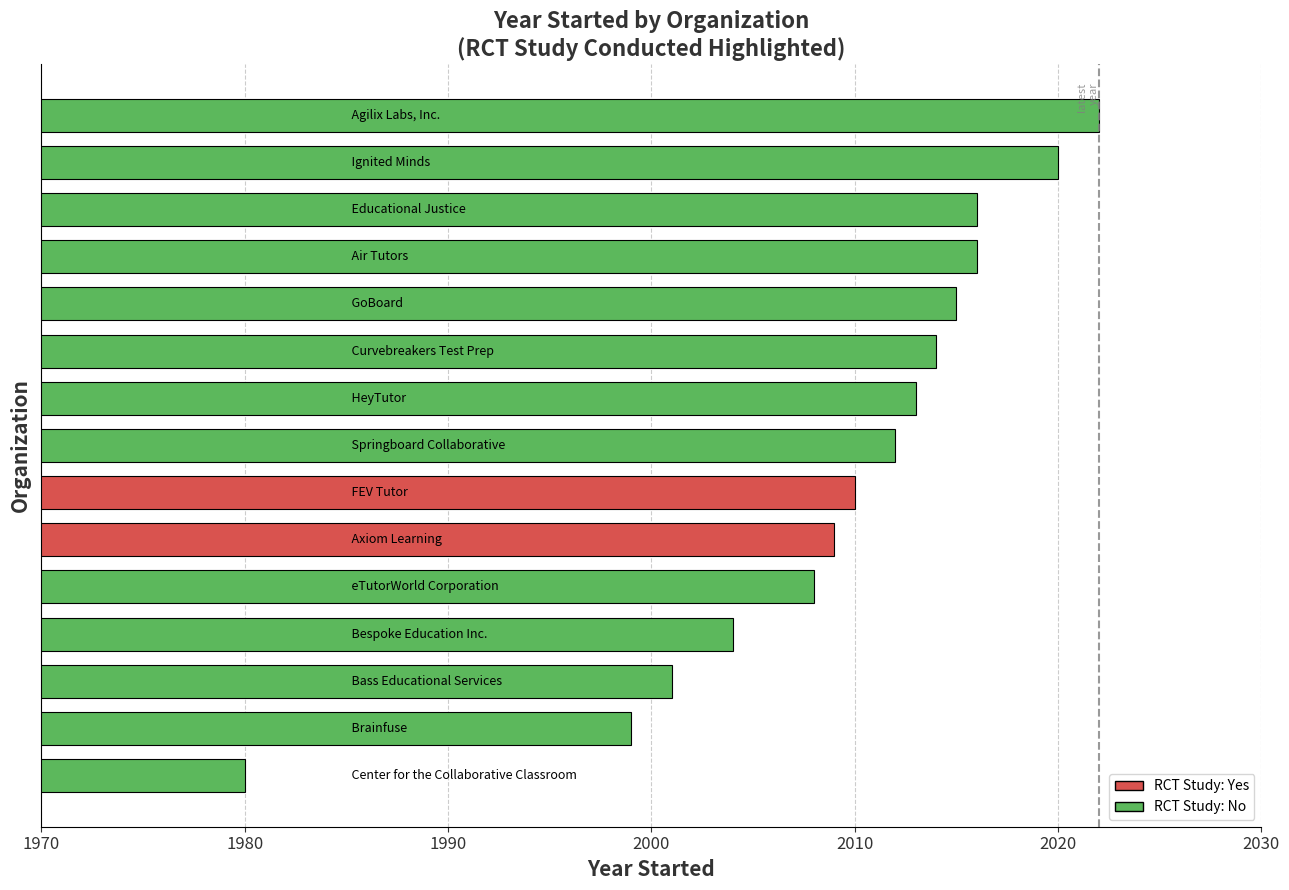

How many data points are less than 2012?

7